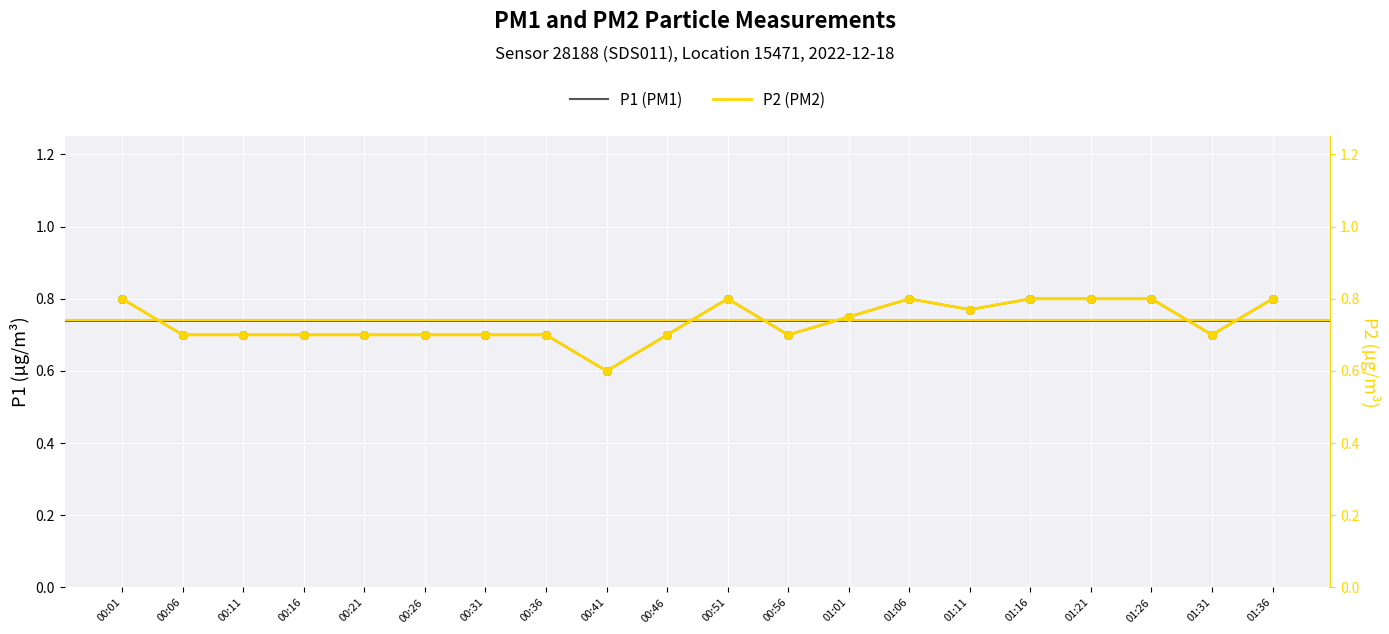

Which series has the largest total across all categories?

P1